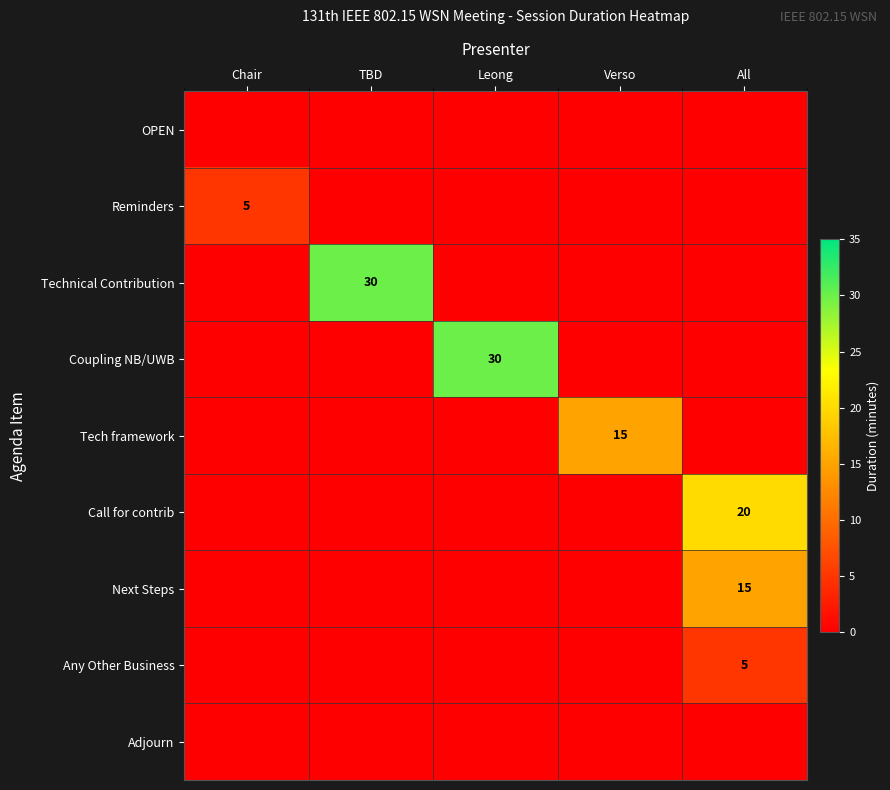

Which label corresponds to the largest value in the chart?

TBD